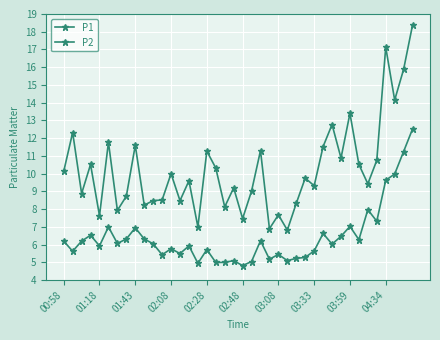

How many lines are shown in the chart?

2